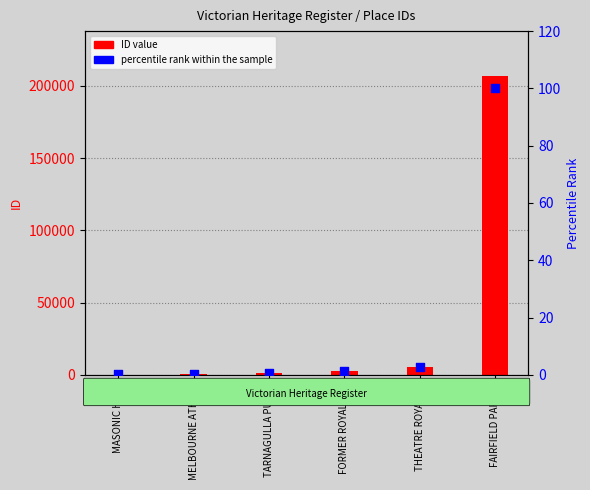

What is the change in value from MASONIC HALL to THEATRE ROYAL …?

+2.5